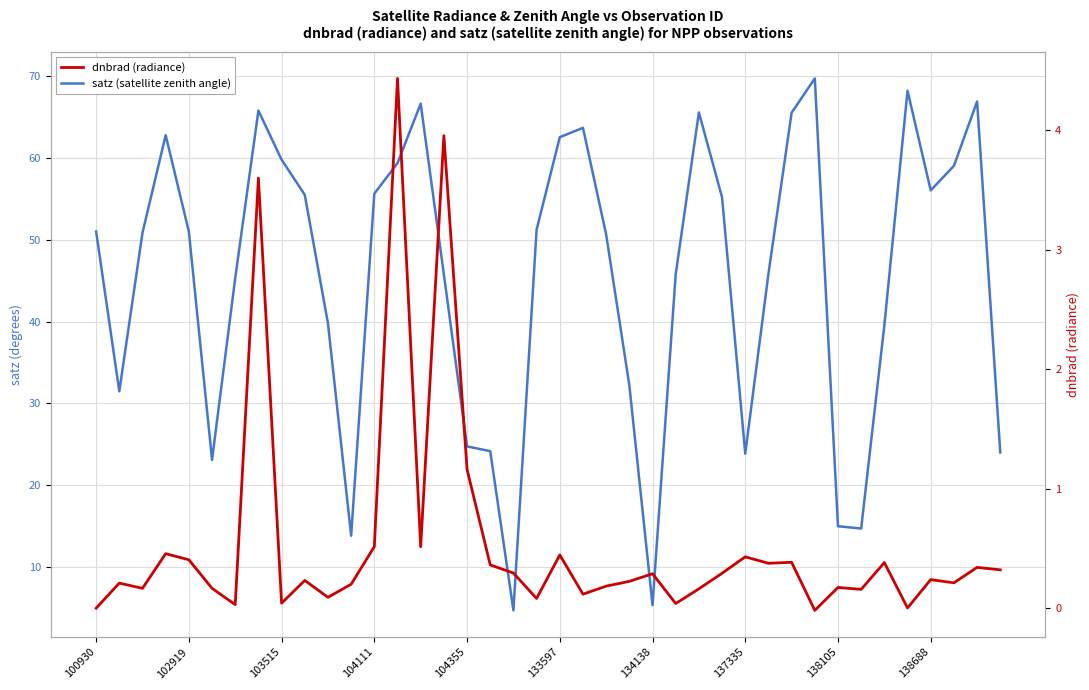

What are all the series names shown in the legend?

satz (satellite zenith angle), dnbrad (radiance)